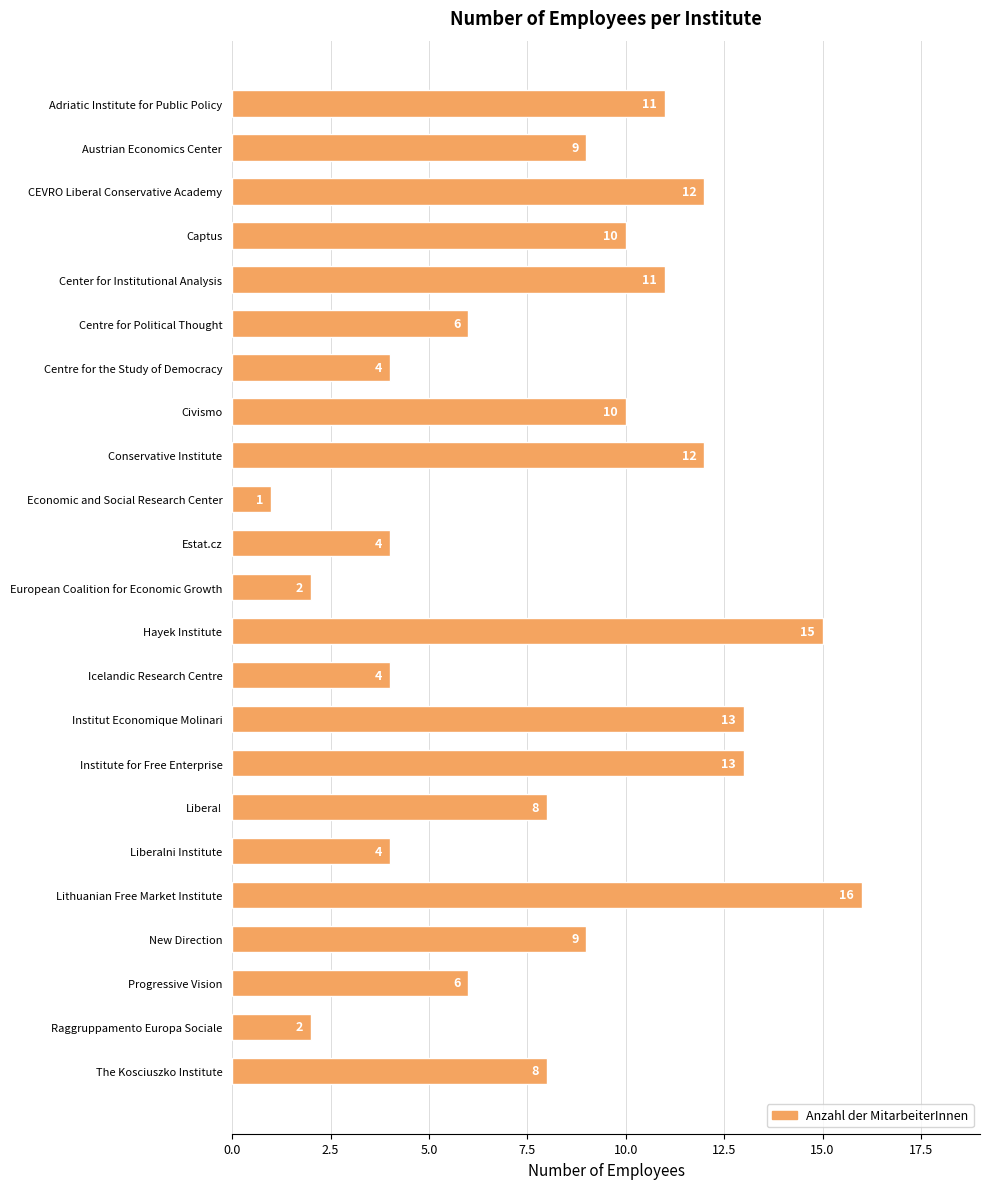

True or false: the data shows 10 at Progressive Vision.

False